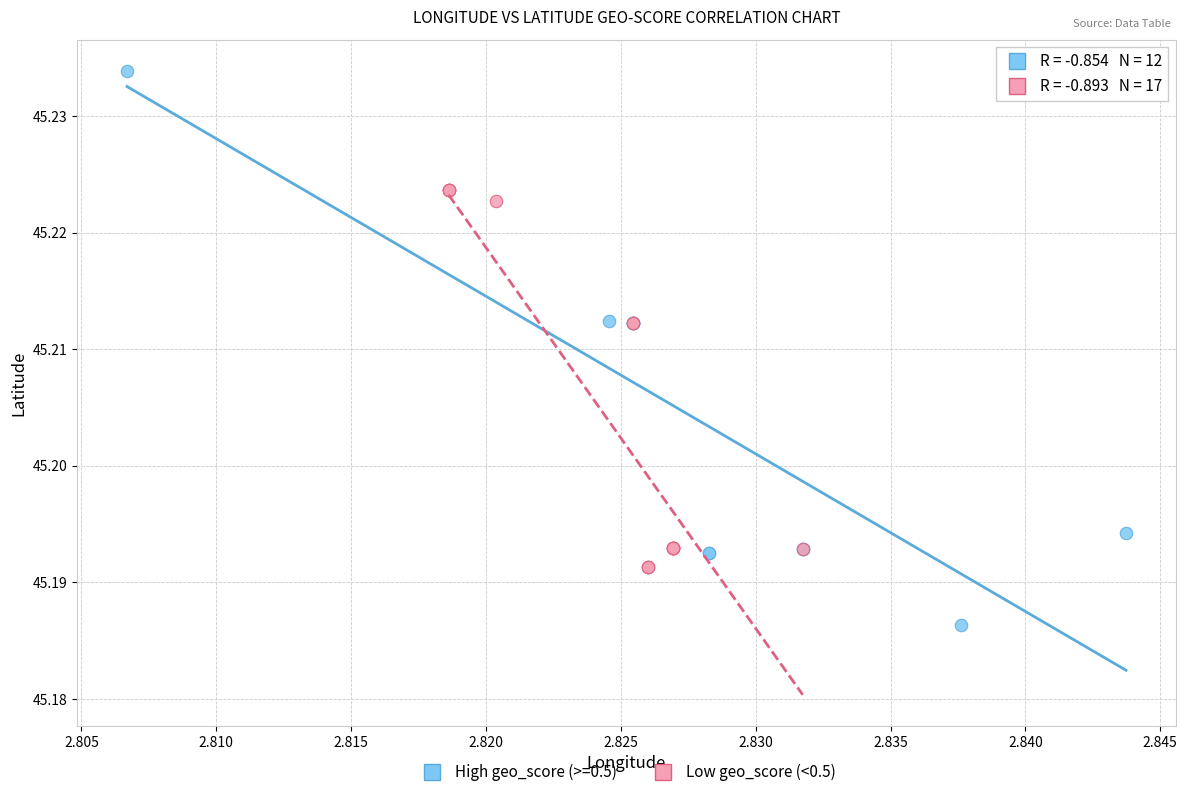

Which series has the largest Y range (max minus min)?

High geo_score (>=0.5)